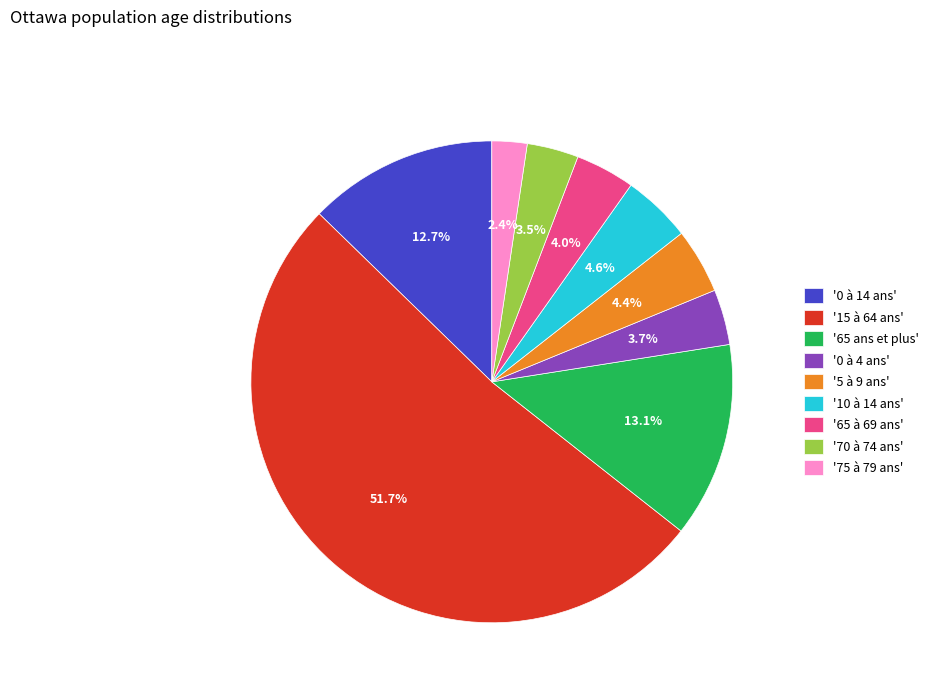

What is the ratio of the value at '5 à 9 ans' to the value at '70 à 74 ans'?

1.3